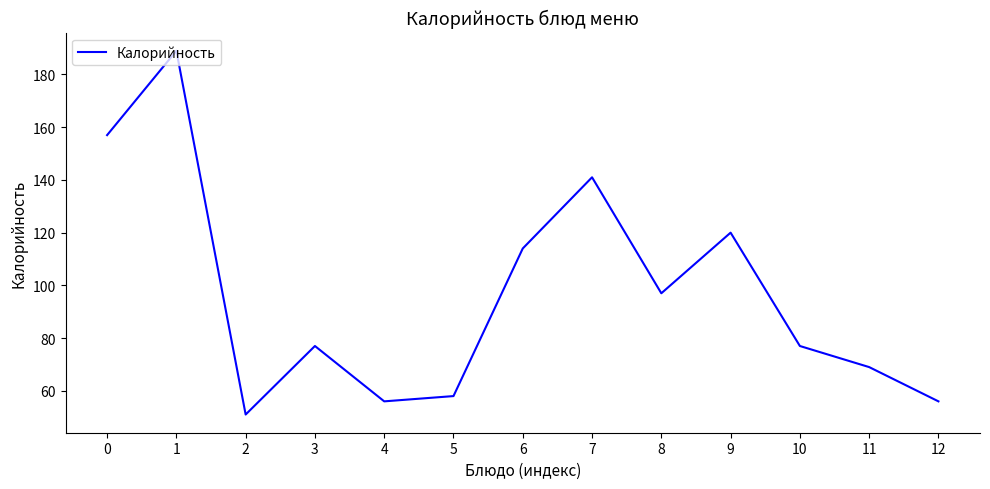

The value at 3 is 107. True or false?

False